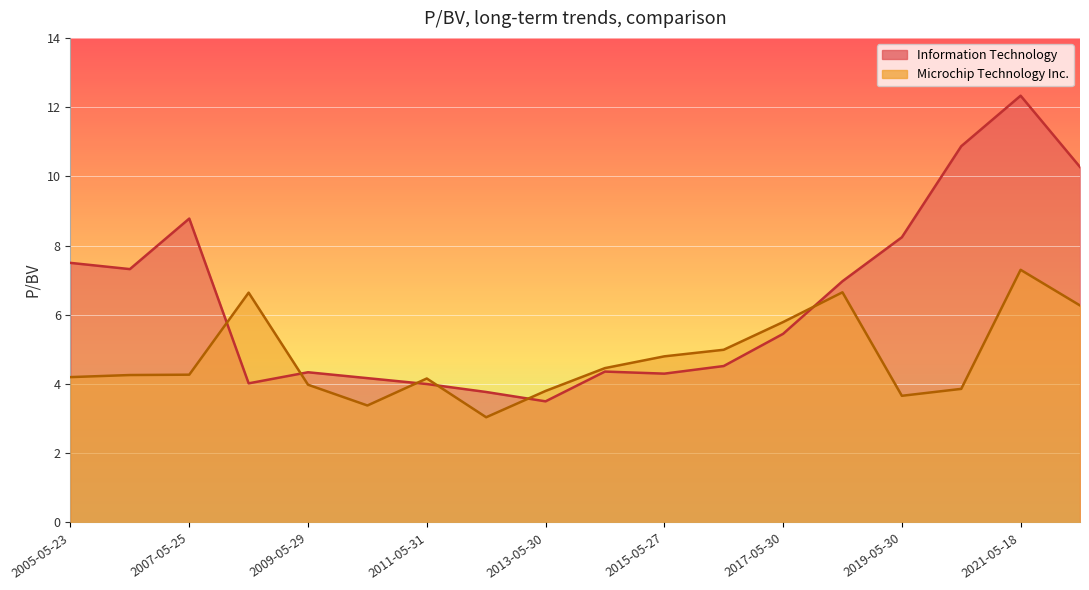

Which series has the widest spread of values?

Information Technology